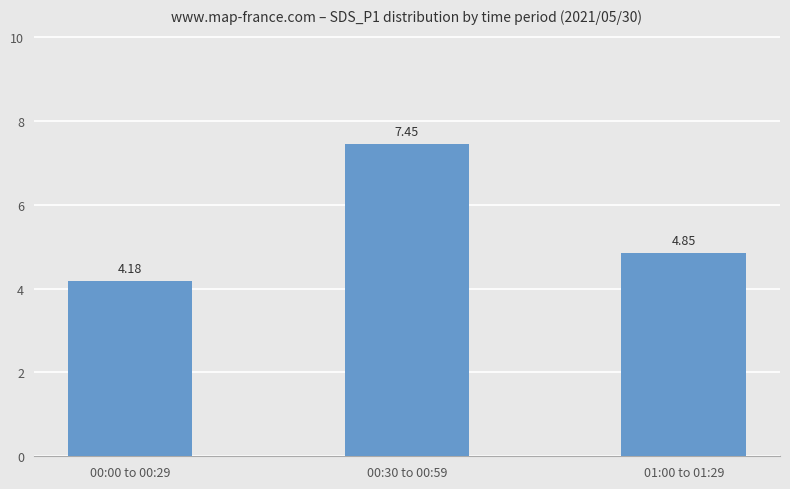

Does the chart contain stacked bars?

No